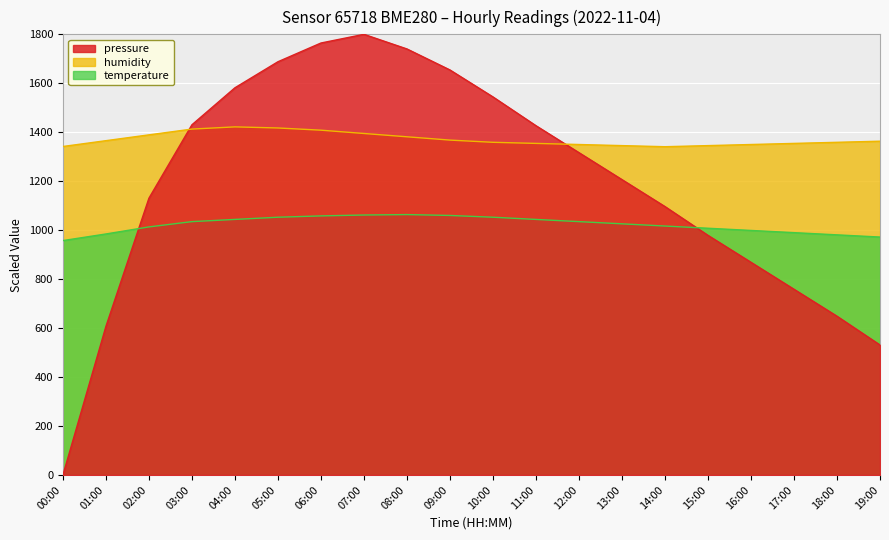

Rank the series at 08:00 from highest to lowest value.

pressure, humidity, temperature